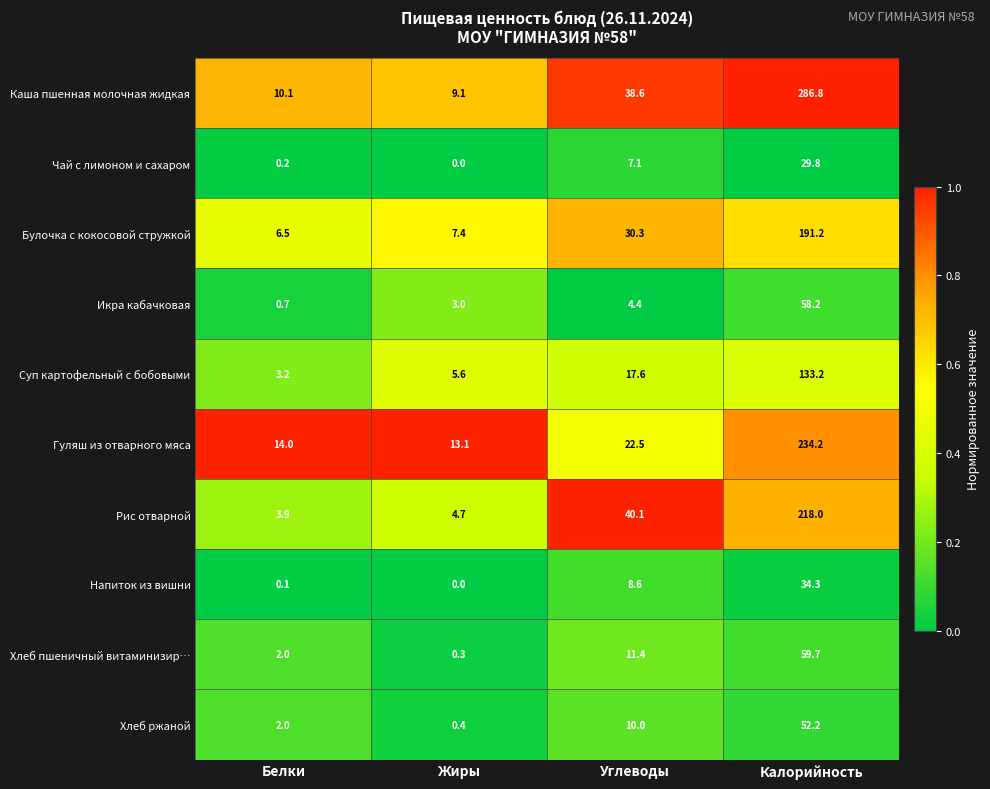

True or false: Рис отварной has a value of 3.9 at Белки.

True